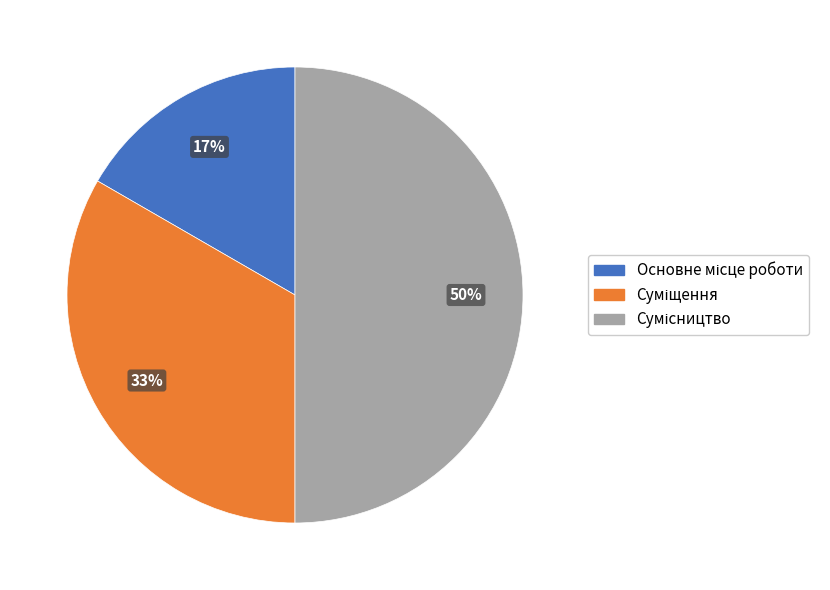

To the nearest percent, what is the average slice percentage?

33%